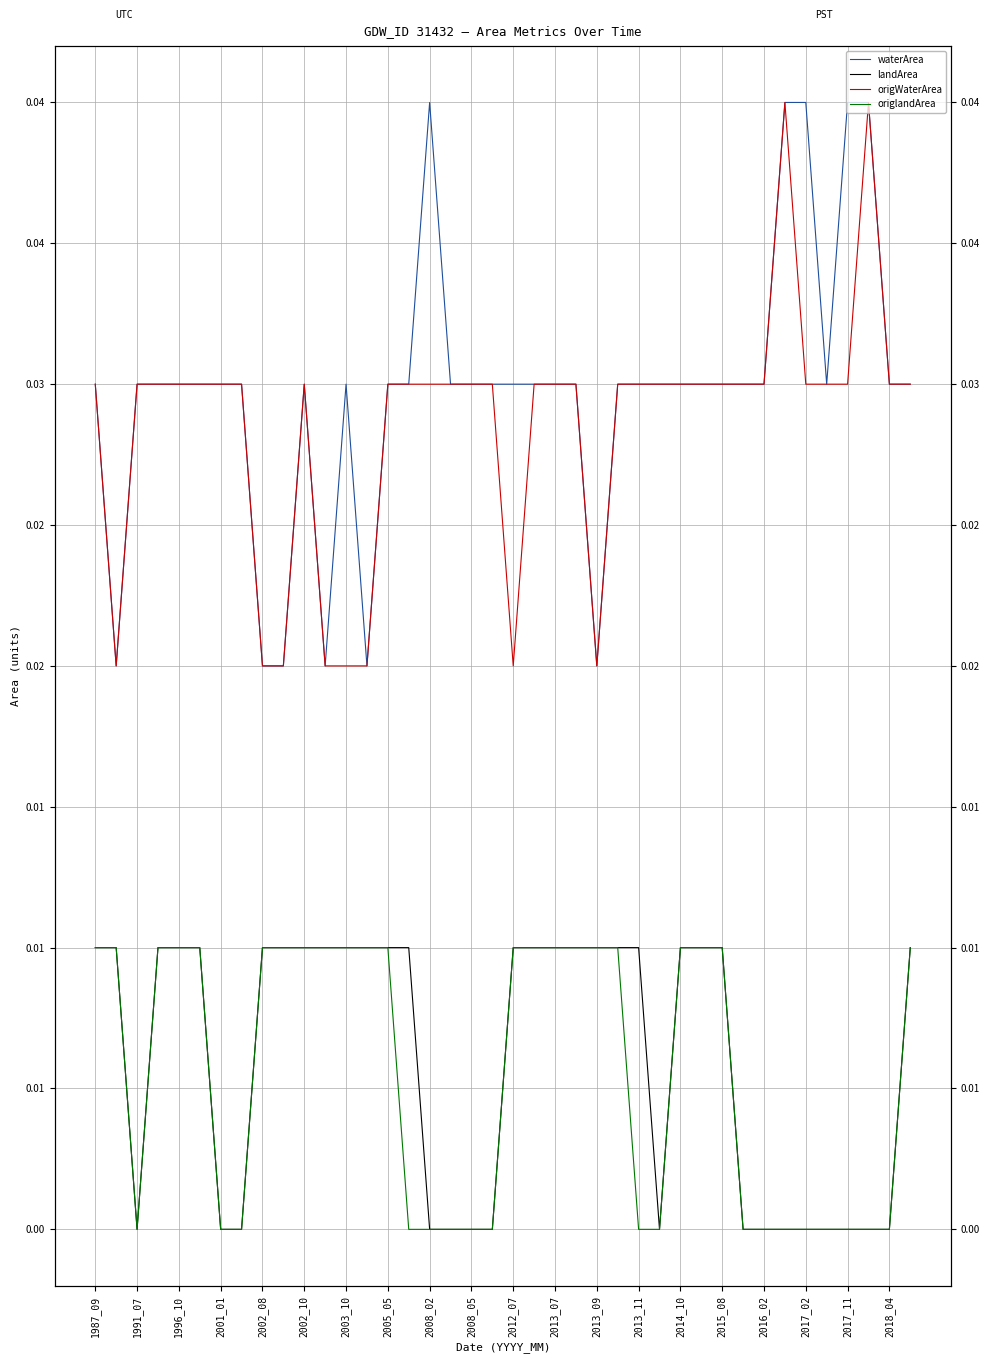

Rank the series by their maximum value, from lowest to highest.

landArea, origlandArea, waterArea, origWaterArea